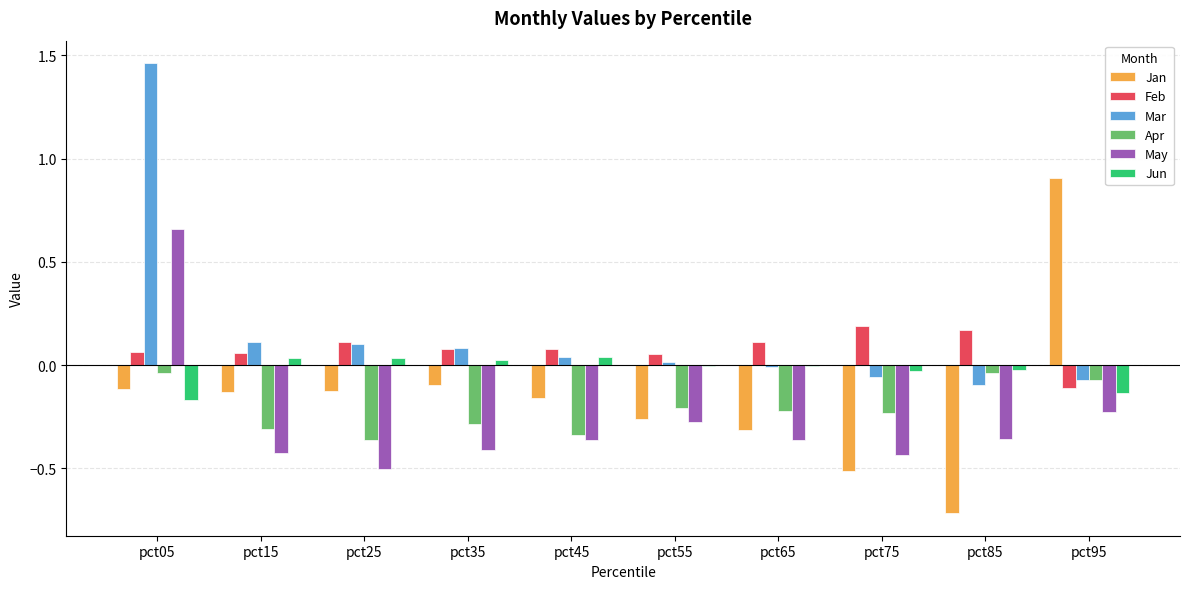

What is the sum of all May values?

-2.7